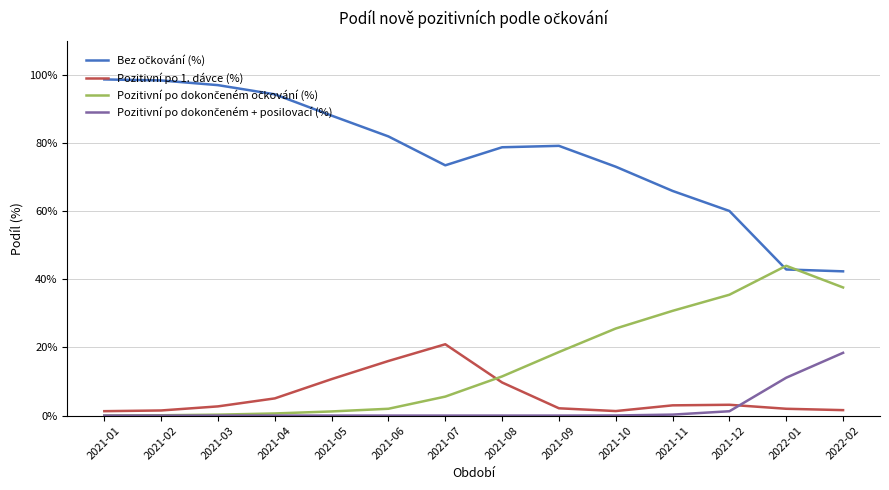

Rank the categories by Pozitivní po dokončeném očkování (%) value from lowest to highest.

2021-01, 2021-02, 2021-03, 2021-04, 2021-05, 2021-06, 2021-07, 2021-08, 2021-09, 2021-10, 2021-11, 2021-12, 2022-02, 2022-01